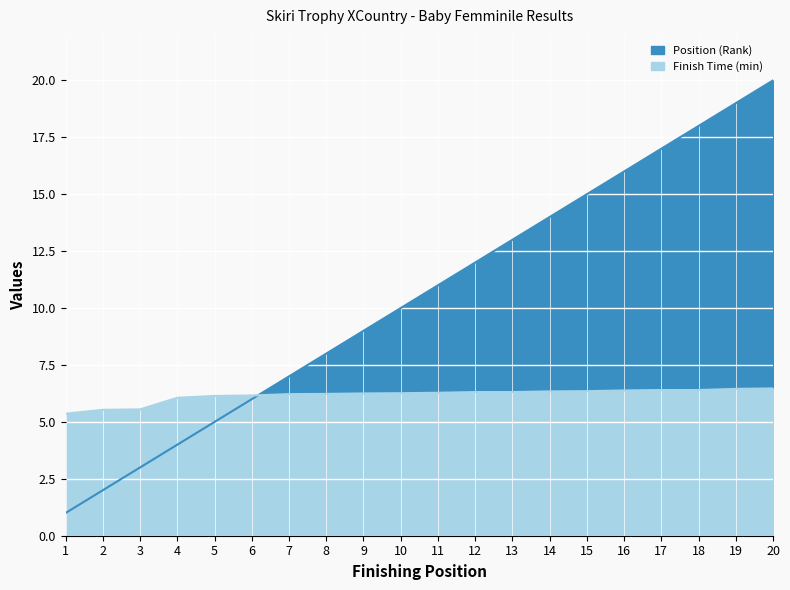

Between which two adjacent categories do Finish Time (min) and Position (Rank) first intersect?

6 and 7